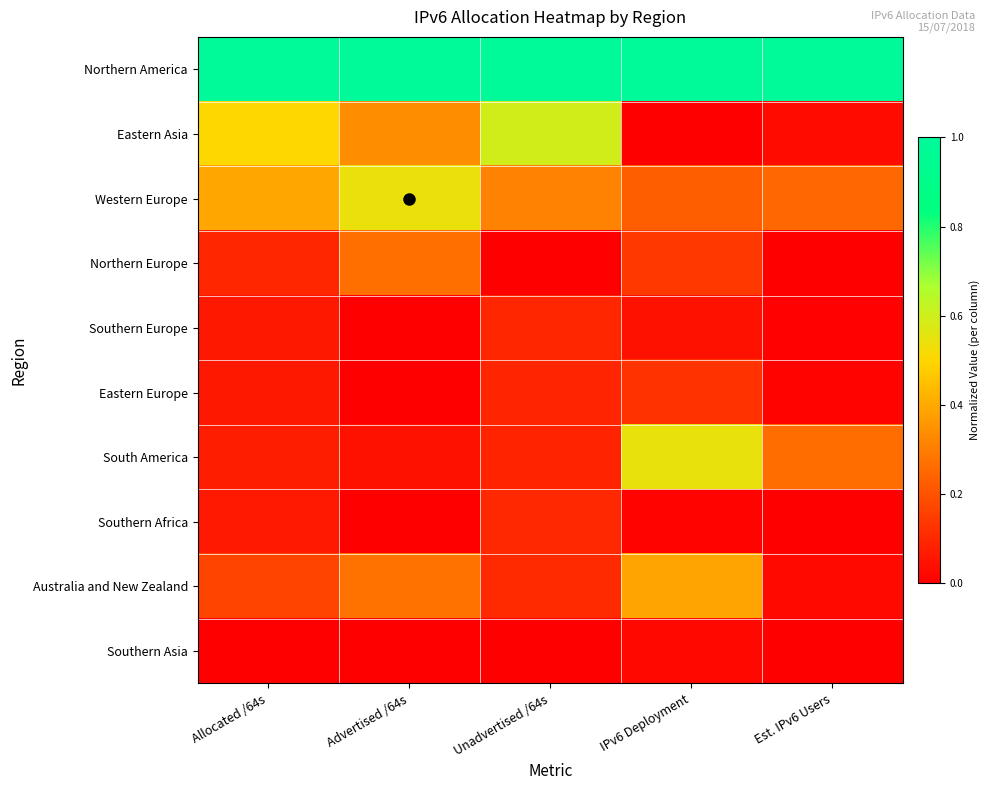

Reading left to right, what are all the values shown in this chart?

Northern America: Allocated /64s=1.0	Advertised /64s=1.0	Unadvertised /64s=1.0	IPv6 Deployment=1.0	Est. IPv6 Users=1.0
Eastern Asia: Allocated /64s=0.5	Advertised /64s=0.3	Unadvertised /64s=0.6	IPv6 Deployment=0.0	Est. IPv6 Users=0.0
Western Europe: Allocated /64s=0.4	Advertised /64s=0.5	Unadvertised /64s=0.3	IPv6 Deployment=0.2	Est. IPv6 Users=0.3
Northern Europe: Allocated /64s=0.1	Advertised /64s=0.3	Unadvertised /64s=0.0	IPv6 Deployment=0.1	Est. IPv6 Users=0.0
Southern Europe: Allocated /64s=0.1	Advertised /64s=0.0	Unadvertised /64s=0.1	IPv6 Deployment=0.0	Est. IPv6 Users=0.0
Eastern Europe: Allocated /64s=0.1	Advertised /64s=0.0	Unadvertised /64s=0.1	IPv6 Deployment=0.1	Est. IPv6 Users=0.0
South America: Allocated /64s=0.1	Advertised /64s=0.0	Unadvertised /64s=0.1	IPv6 Deployment=0.5	Est. IPv6 Users=0.3
Southern Africa: Allocated /64s=0.1	Advertised /64s=0.0	Unadvertised /64s=0.1	IPv6 Deployment=0.0	Est. IPv6 Users=0.0
Australia and New Zealand: Allocated /64s=0.2	Advertised /64s=0.3	Unadvertised /64s=0.1	IPv6 Deployment=0.4	Est. IPv6 Users=0.0
Southern Asia: Allocated /64s=0.0	Advertised /64s=0.0	Unadvertised /64s=0.0	IPv6 Deployment=0.0	Est. IPv6 Users=0.0